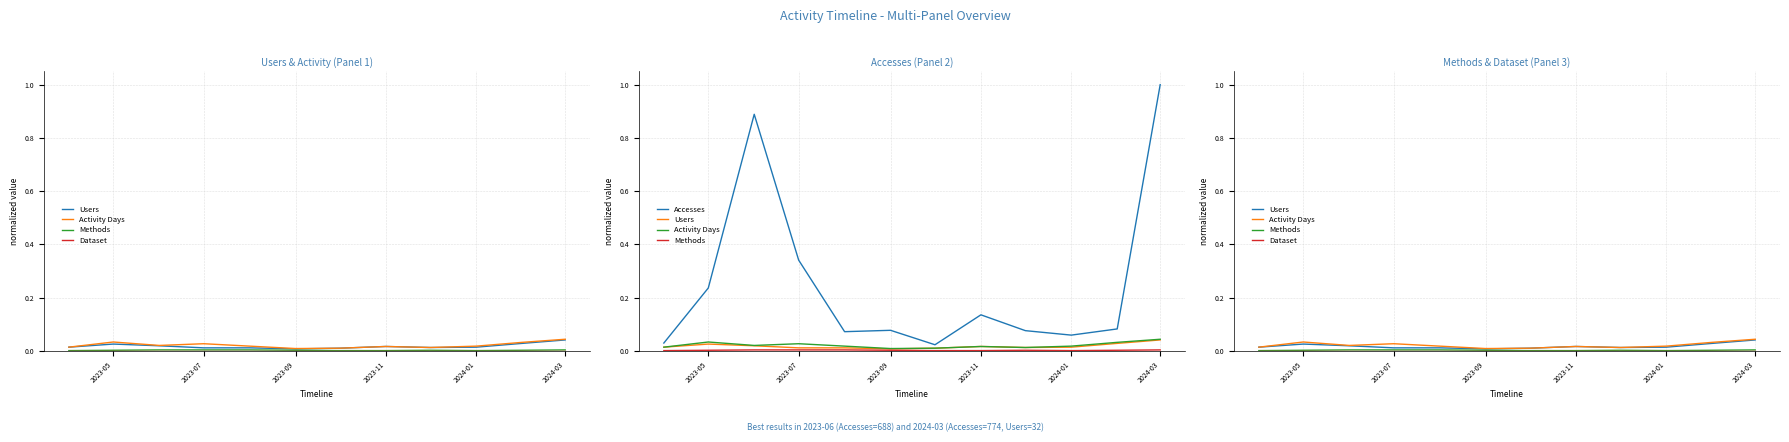

Which series has the widest spread of values?

Accesses